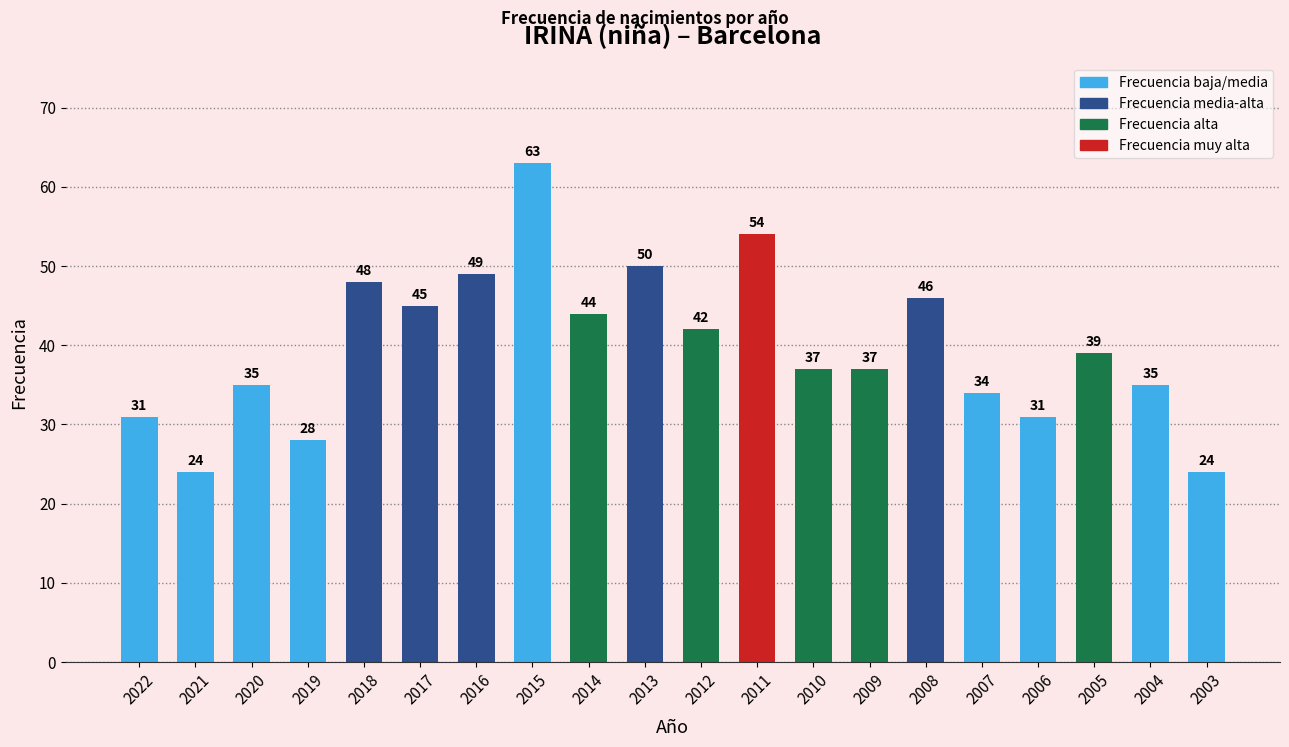

What is the maximum value shown in the chart?

63